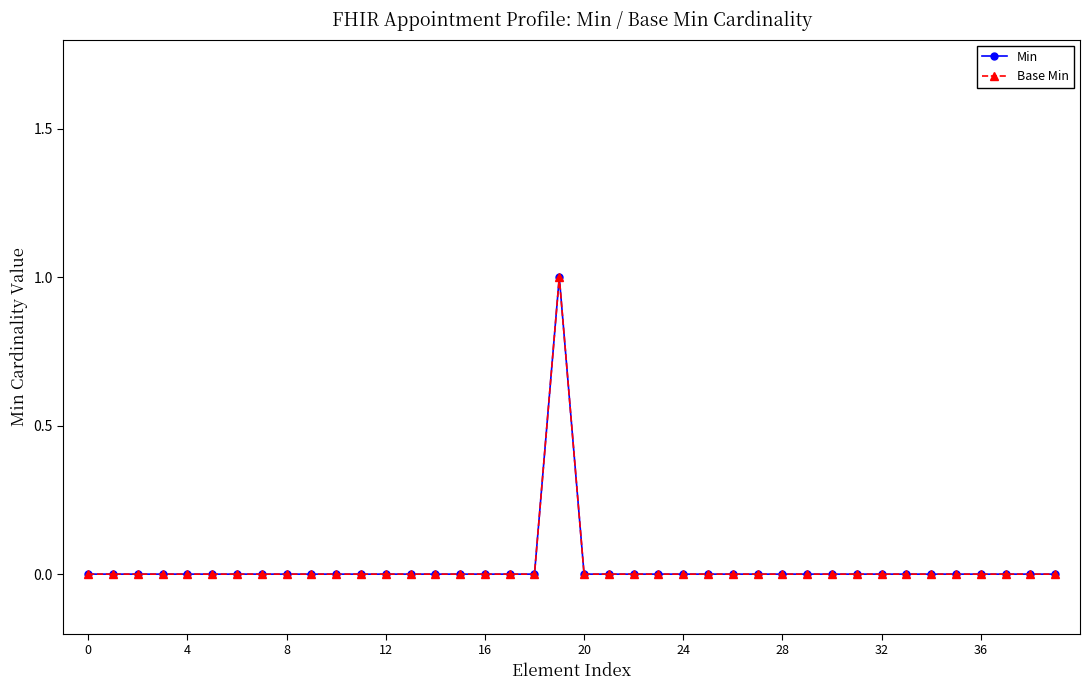

Is this an area chart (filled region under the line)?

No